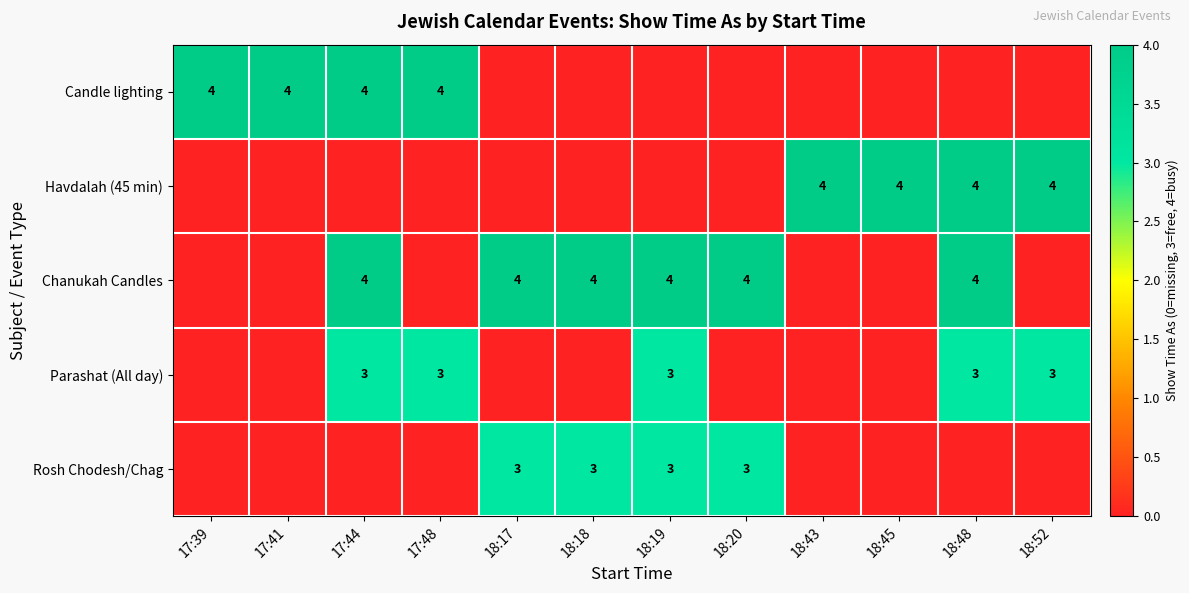

The value of Parashat (All day) at 17:44 is 3. True or false?

True